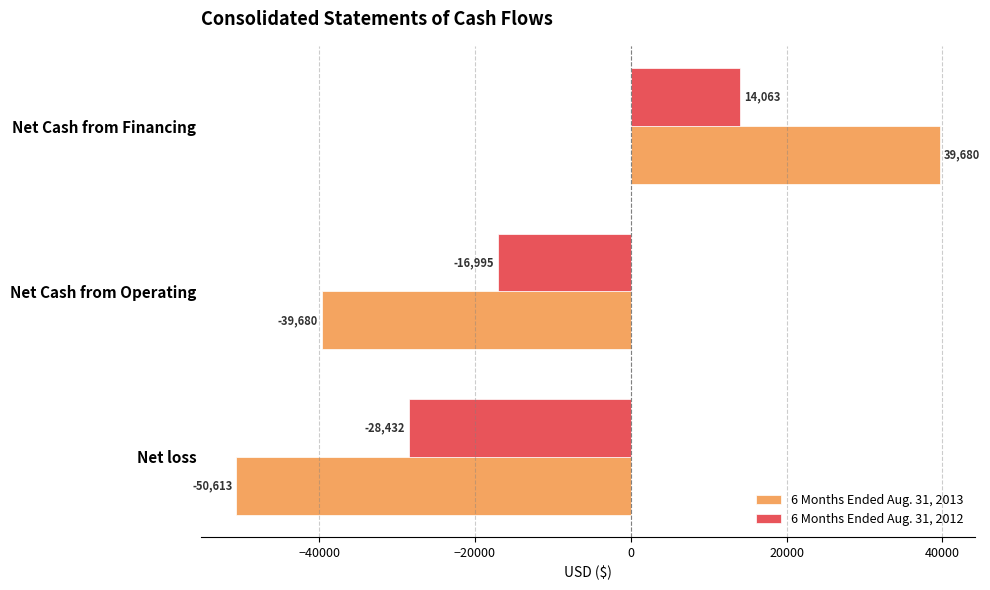

At which label does 6 Months Ended Aug. 31, 2013 reach its minimum?

Net loss